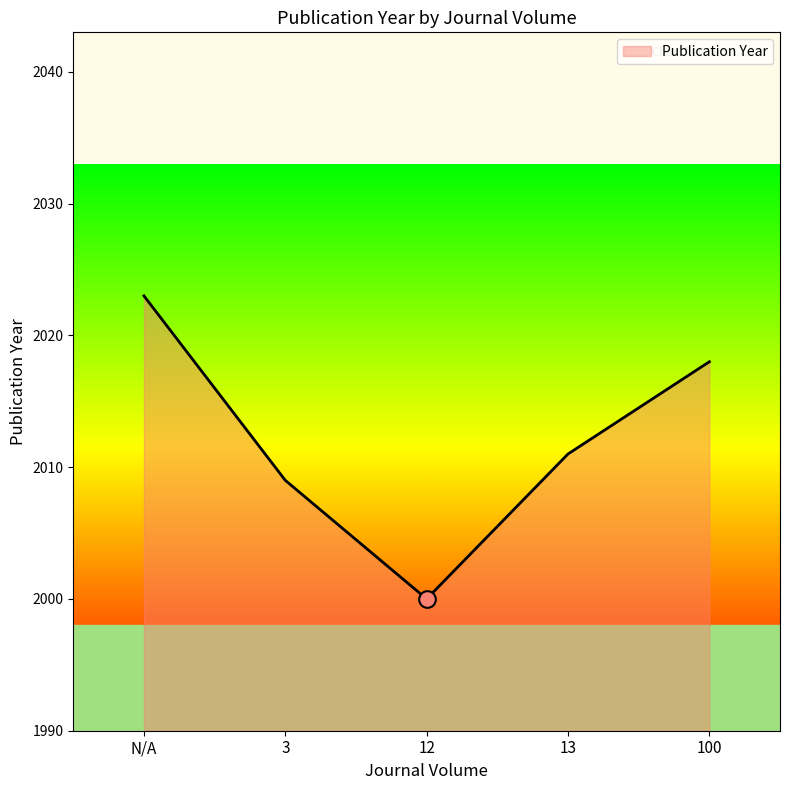

What is the average value?

2012